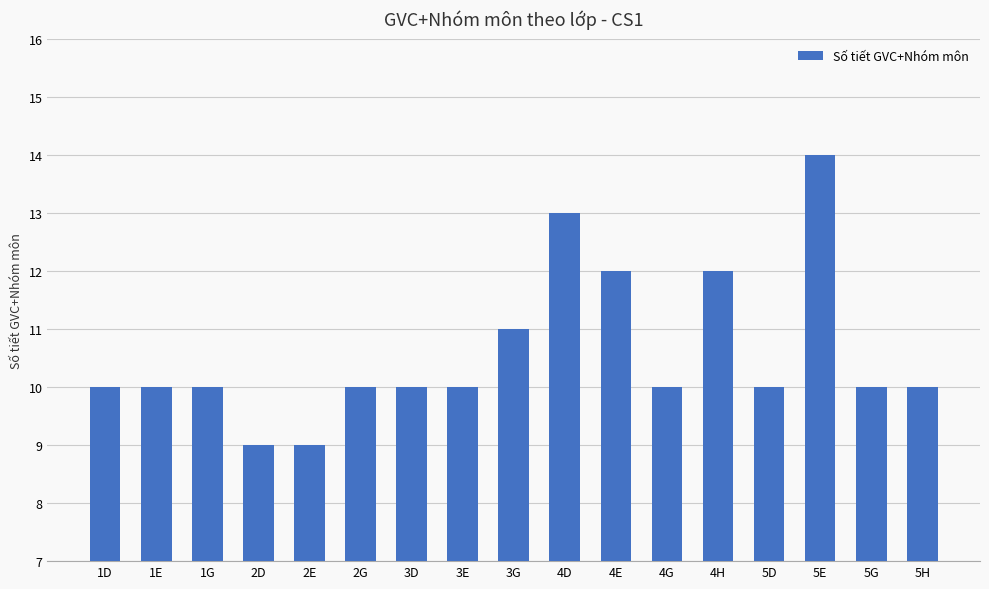

What is the maximum value shown in the chart?

14